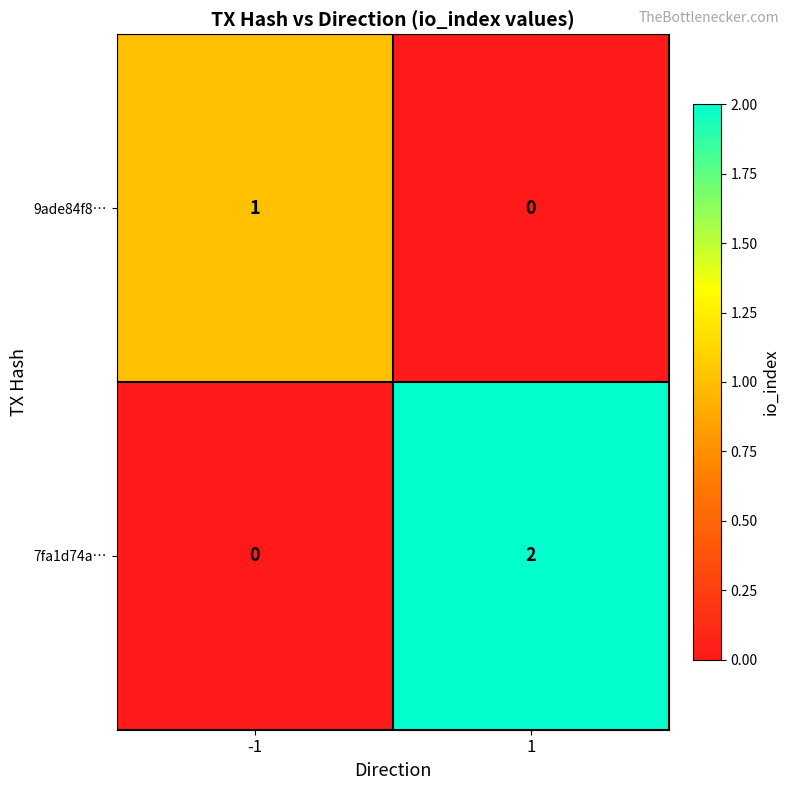

Reading left to right, list all the values displayed in this chart.

9ade84f8…: -1=1	1=0
7fa1d74a…: -1=0	1=2